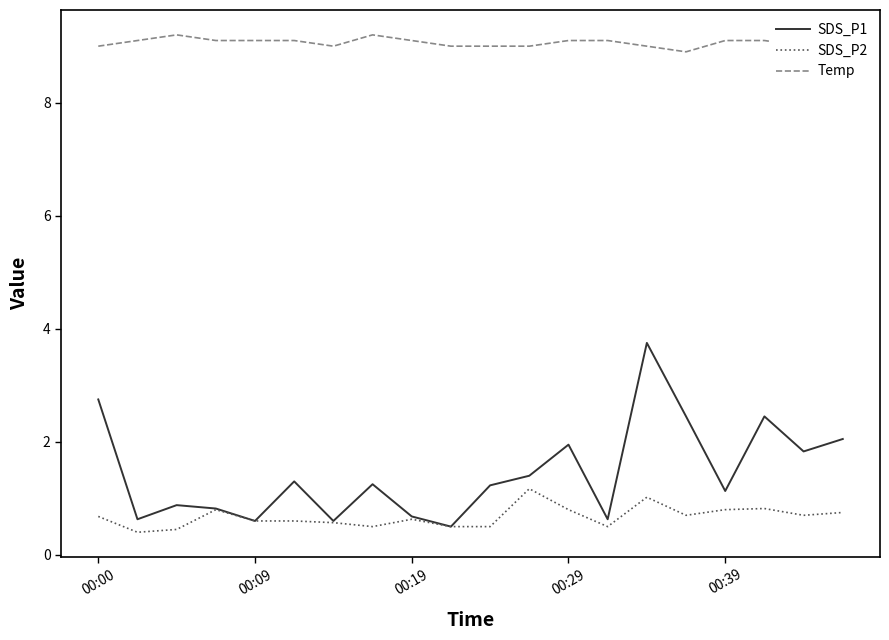

What is the greatest value displayed?

9.2